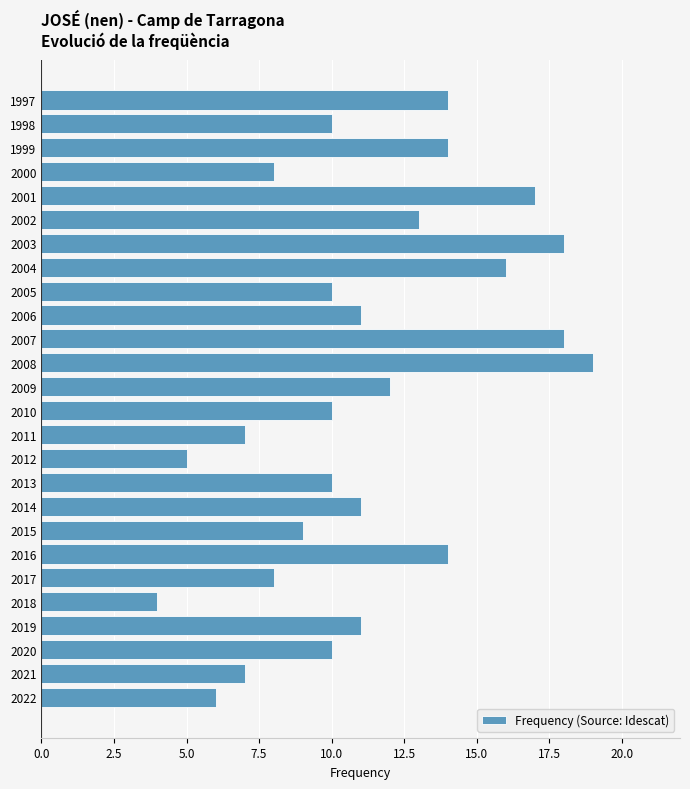

How many bars are there in total?

26